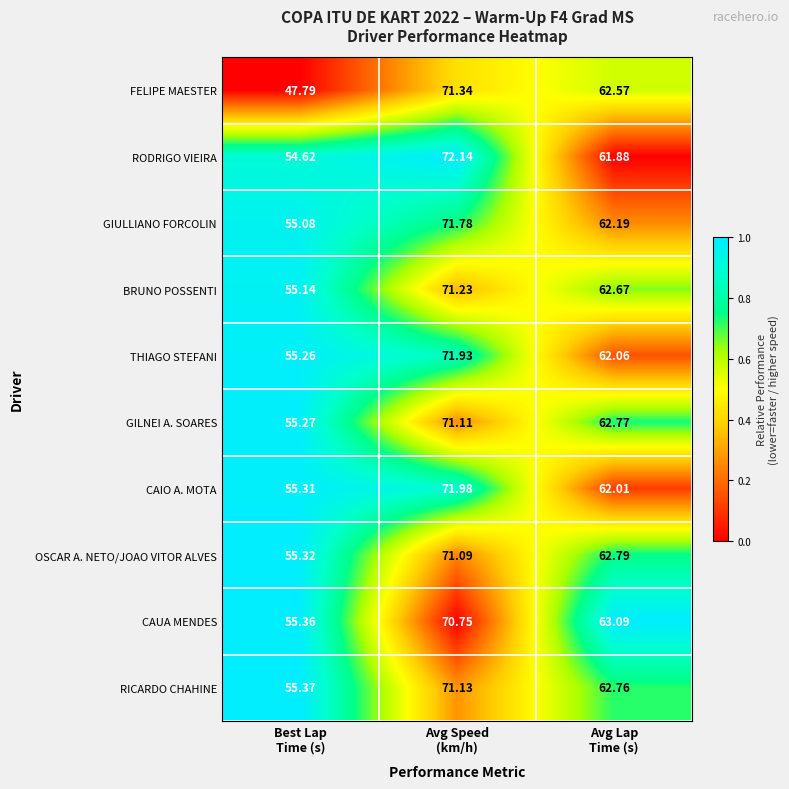

Rank the series by their maximum value, from highest to lowest.

RODRIGO VIEIRA, CAIO A. MOTA, THIAGO STEFANI, GIULLIANO FORCOLIN, FELIPE MAESTER, BRUNO POSSENTI, RICARDO CHAHINE, GILNEI A. SOARES, OSCAR A. NETO/JOAO VITOR ALVES, CAUA MENDES